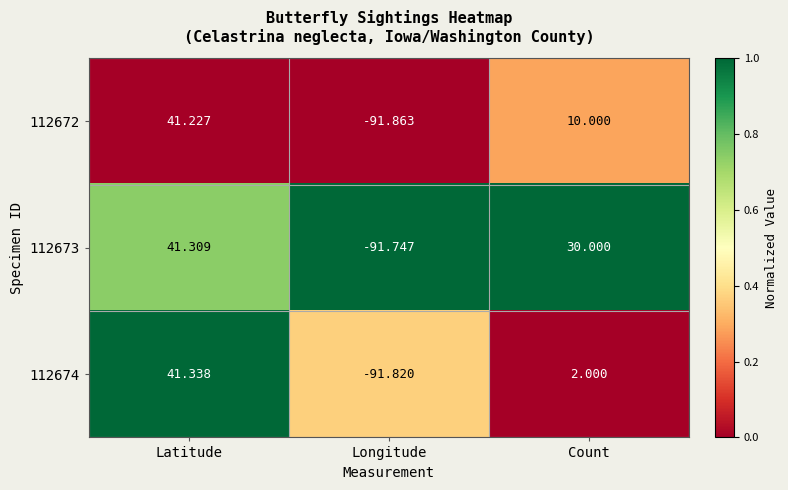

At which label is 112672 closest to -25?

Count